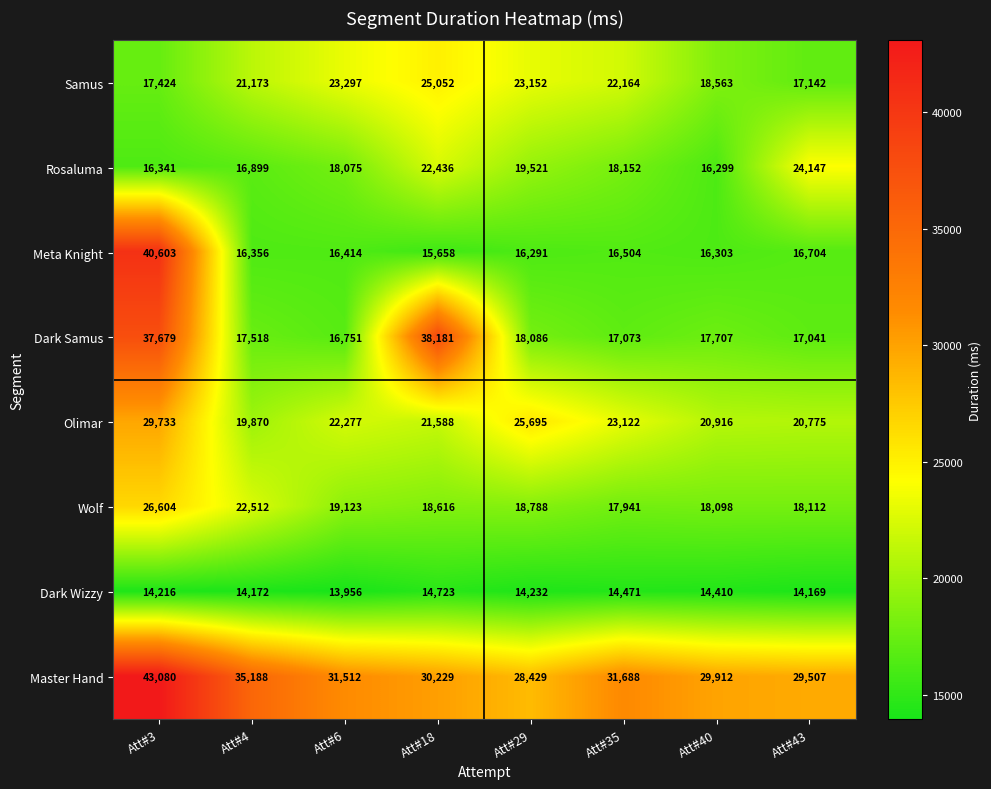

What is the difference between the highest and lowest values at Att#18?

23458